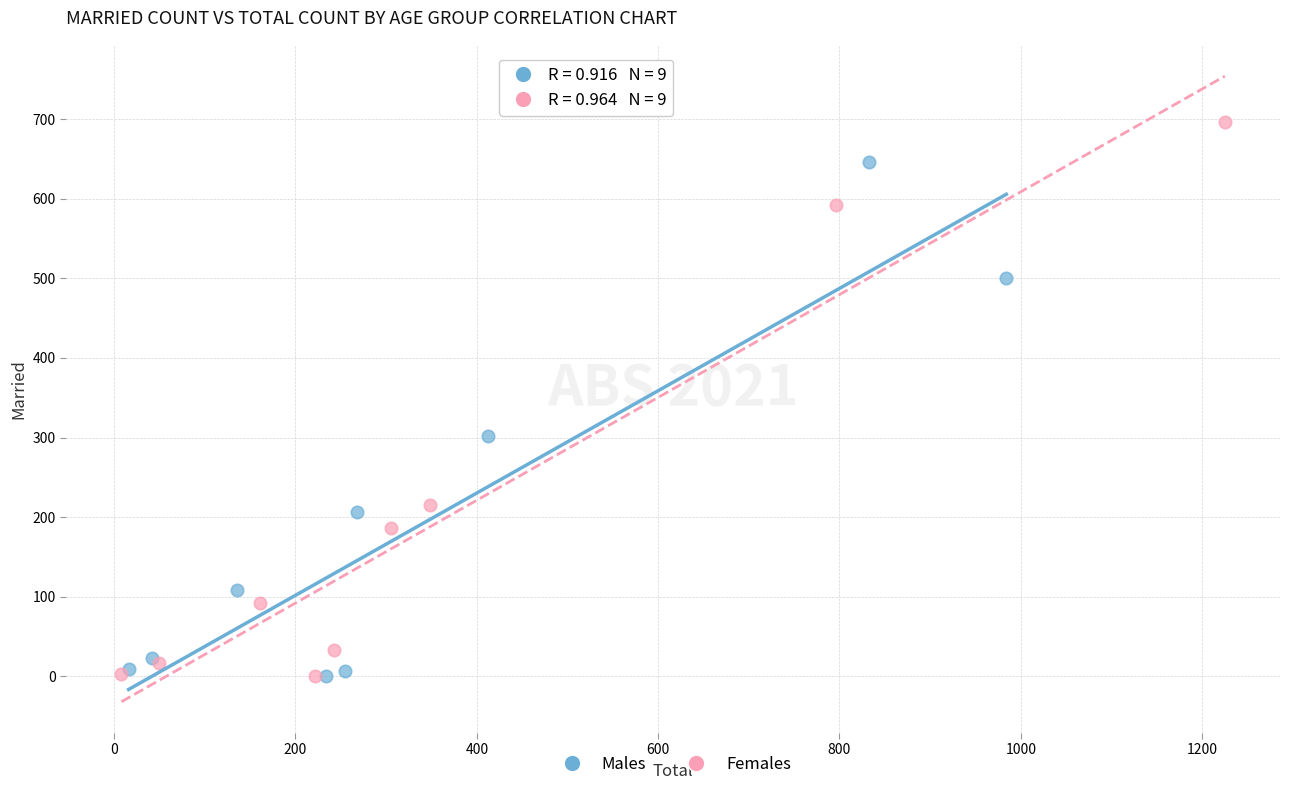

Which series reaches the maximum Y coordinate?

Females